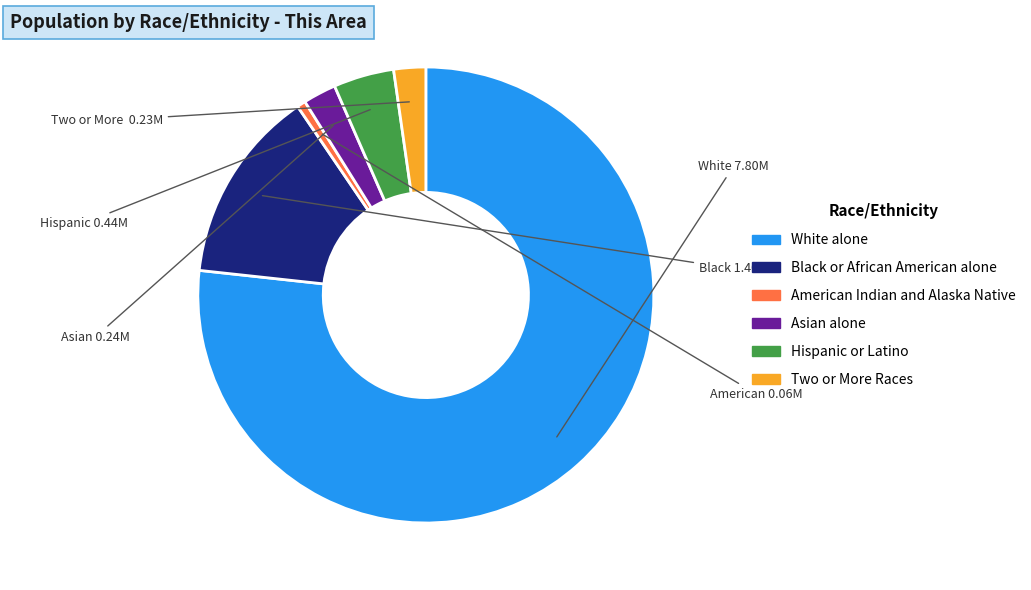

Between Asian alone and Hispanic or Latino, which is larger?

Hispanic or Latino